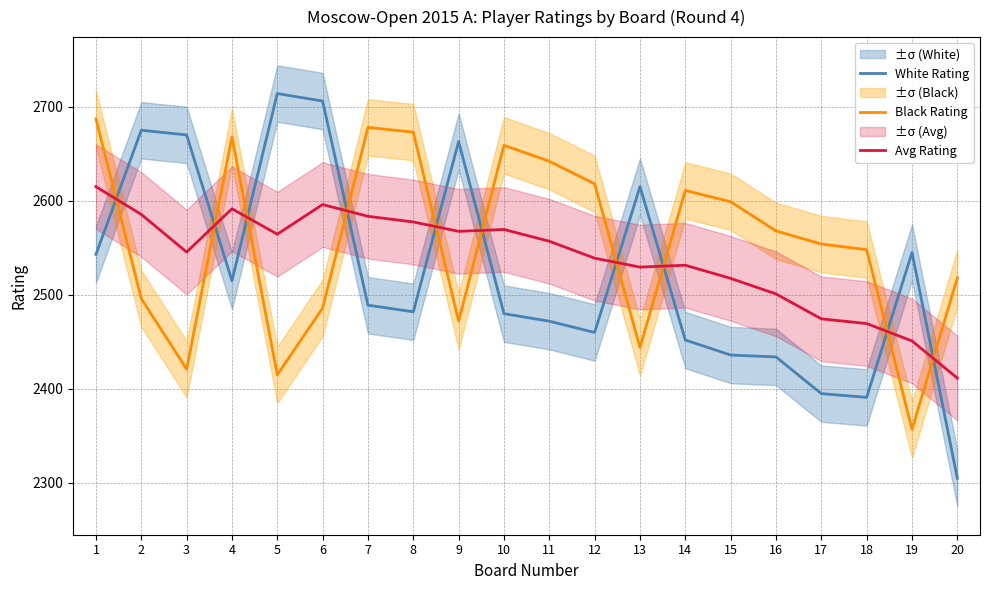

Which series changed the most between 4 and 15?

White Rating